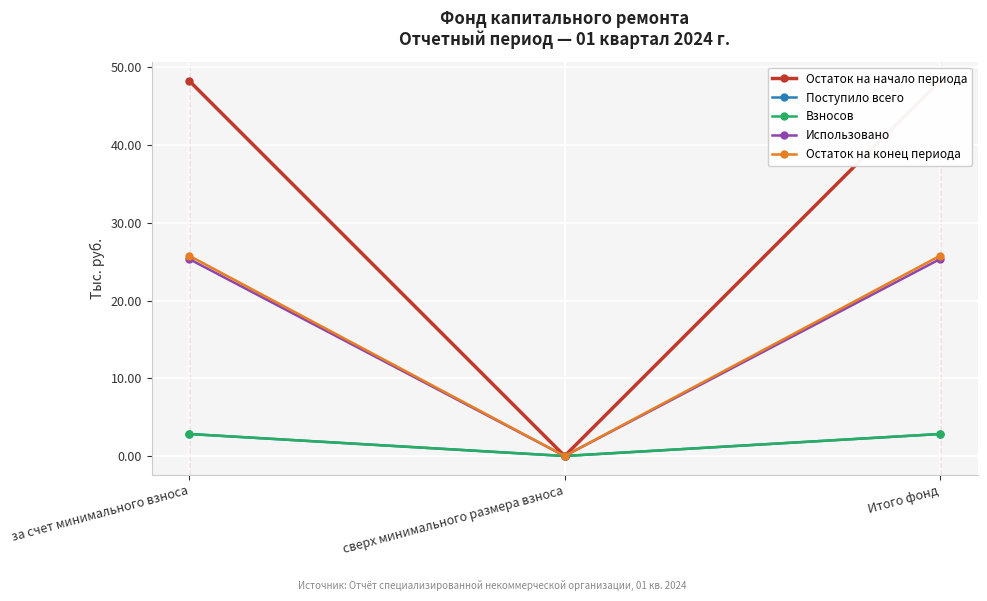

Reading left to right, transcribe all the data shown in this chart.

Остаток на начало периода: за счет минимального взноса=48.3	сверх минимального размера взноса=0.0	Итого фонд=48.3
Поступило всего: за счет минимального взноса=2.8	сверх минимального размера взноса=0.0	Итого фонд=2.8
Взносов: за счет минимального взноса=2.8	сверх минимального размера взноса=0.0	Итого фонд=2.8
Использовано: за счет минимального взноса=25.3	сверх минимального размера взноса=0.0	Итого фонд=25.3
Остаток на конец периода: за счет минимального взноса=25.8	сверх минимального размера взноса=0.0	Итого фонд=25.8